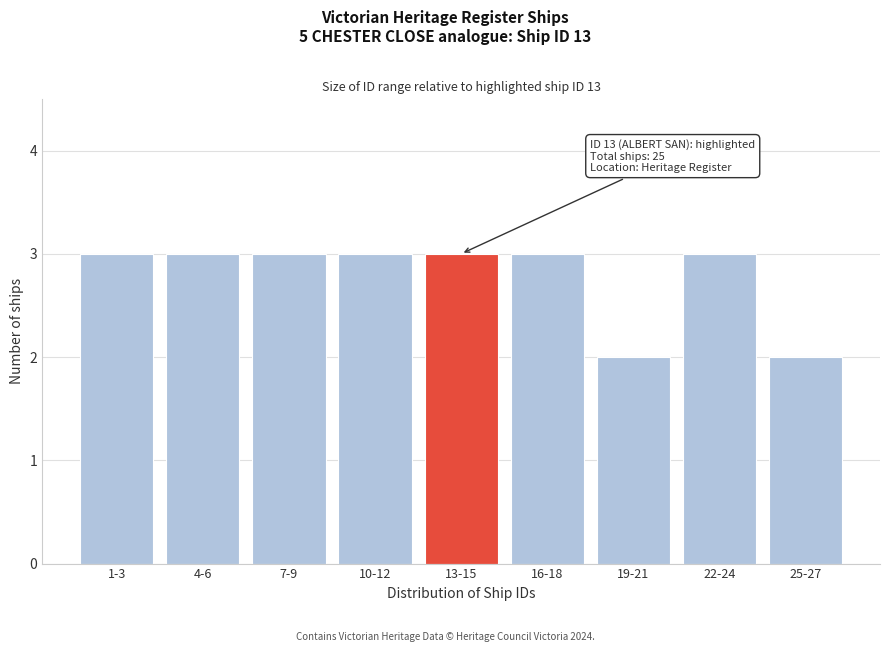

Reading left to right, what are all the values shown in this chart?

3	3	3	3	3	3	2	3	2